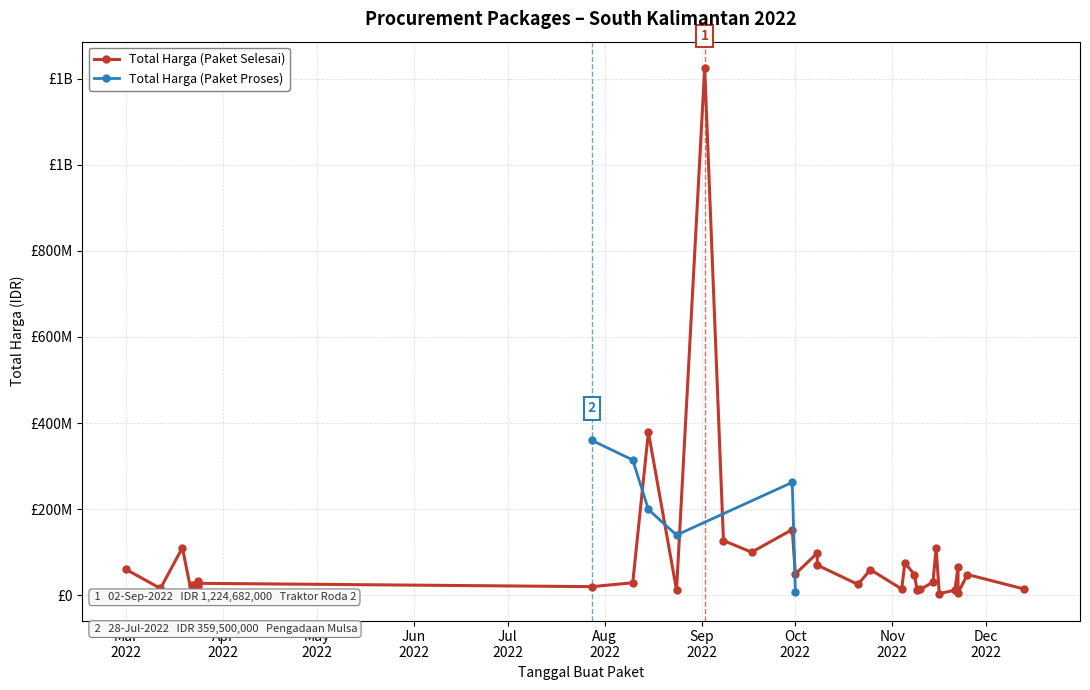

Rank the series by their maximum value, from highest to lowest.

Total Harga (Paket Selesai), Total Harga (Paket Proses)